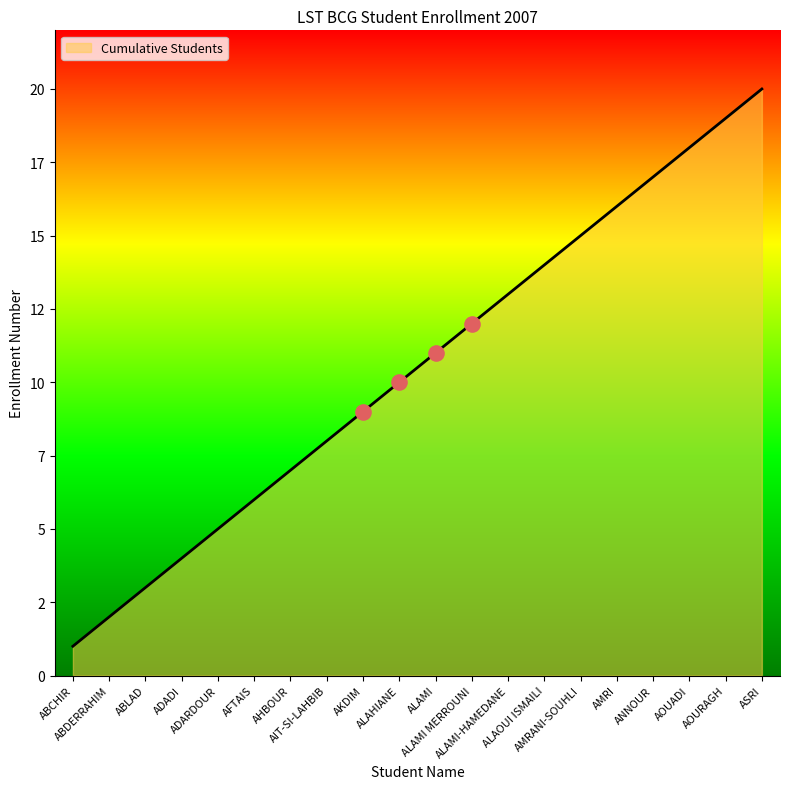

What is the change in value from ABCHIR to AMRI?

+15